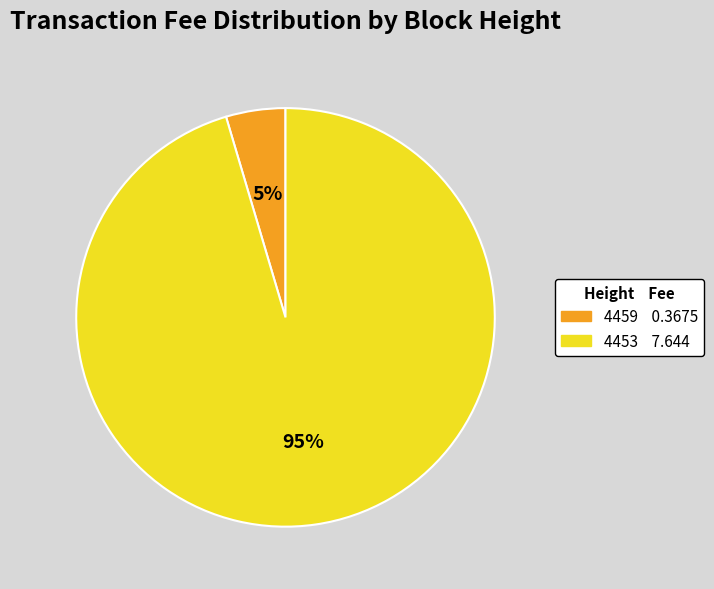

Is there any slice that represents more than half of the pie?

Yes